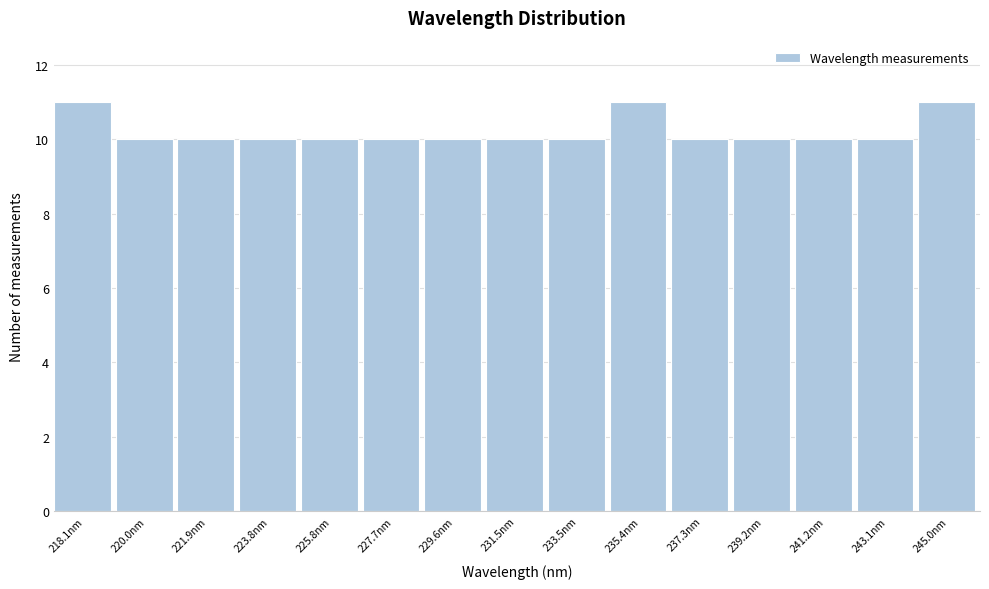

Reading left to right, list all the values displayed in this chart.

11	10	10	10	10	10	10	10	10	11	10	10	10	10	11